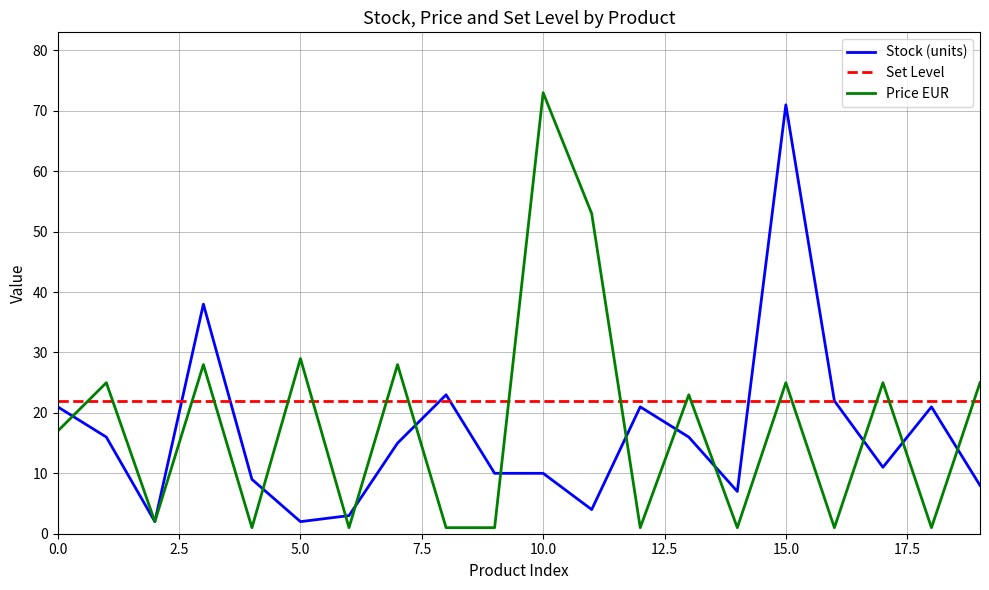

What is the greatest value displayed?

73